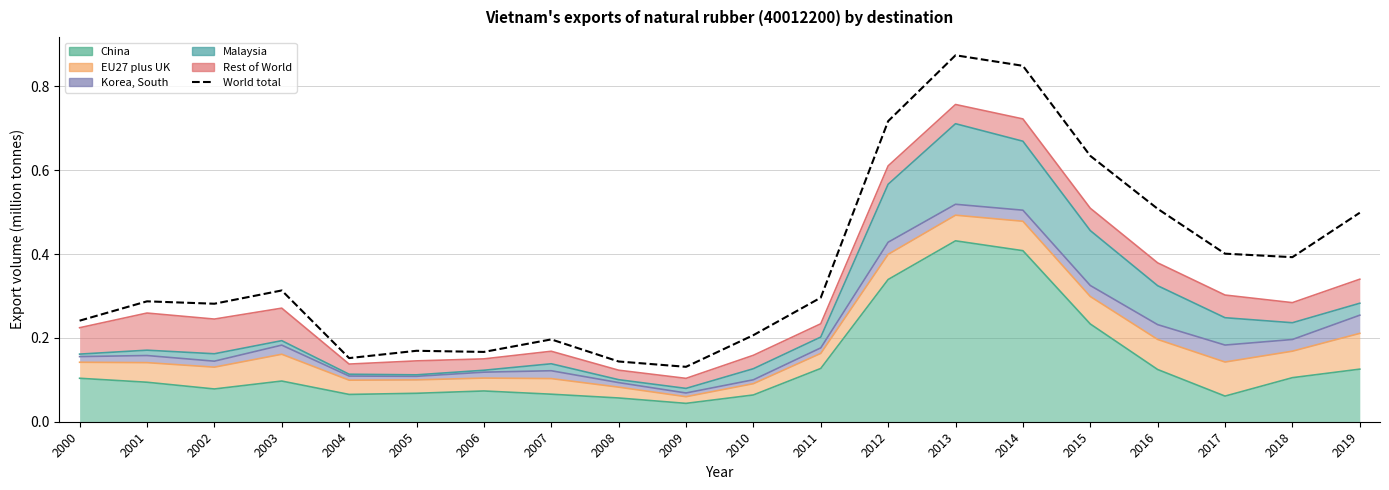

How many categories are shown in the chart?

20